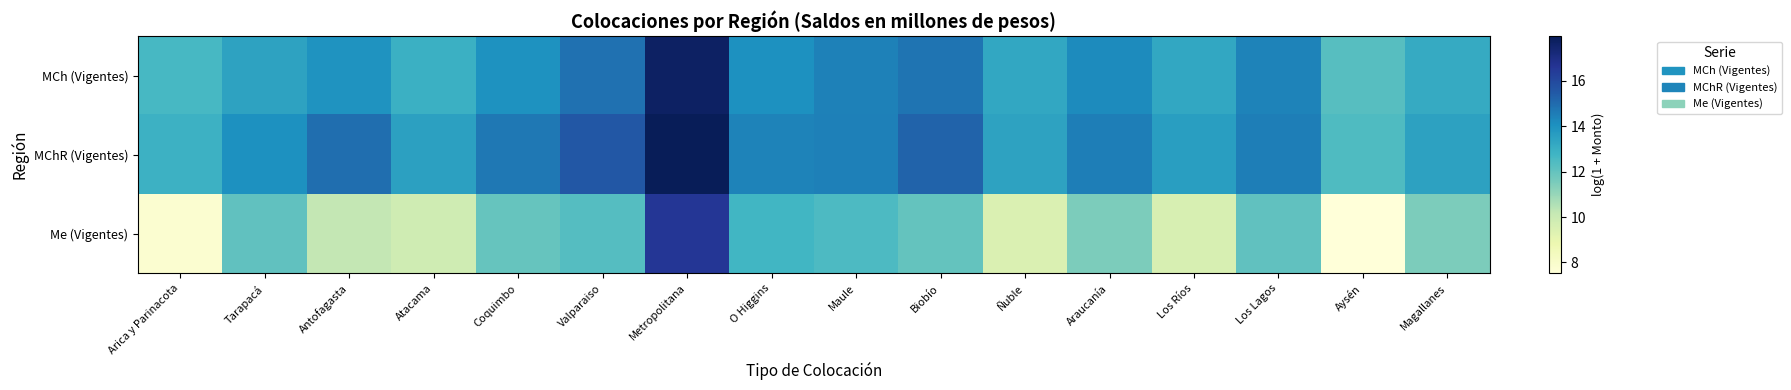

At which category is the sum across all series the highest?

Metropolitana